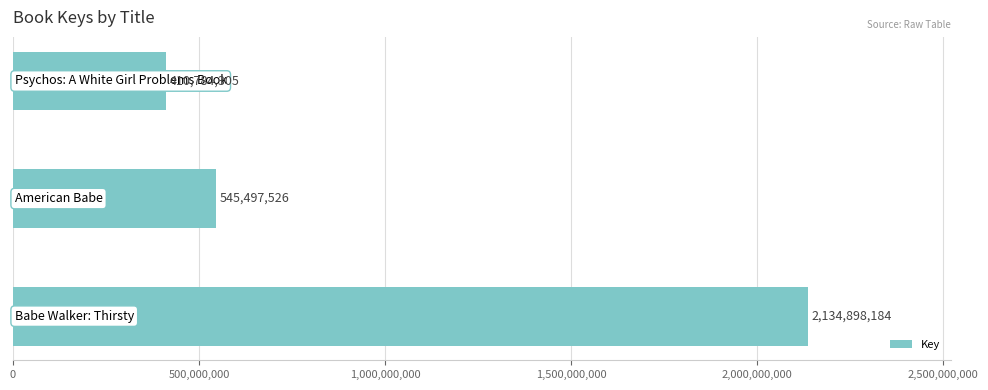

What is the greatest value displayed?

2134898184